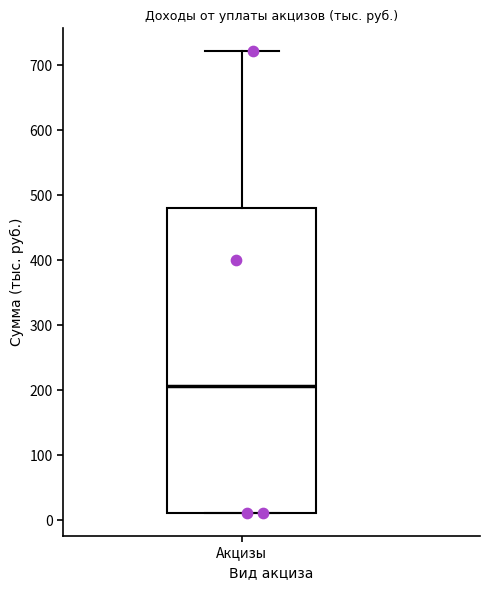

Transcribe this box plot: give where the median line is, the range the box spans, and where the two whiskers end, as read against the y-axis. The values are not printed on the chart, so give them approximately, as read against the axis.

median 210, box 10 to 480, whiskers 10 to 720